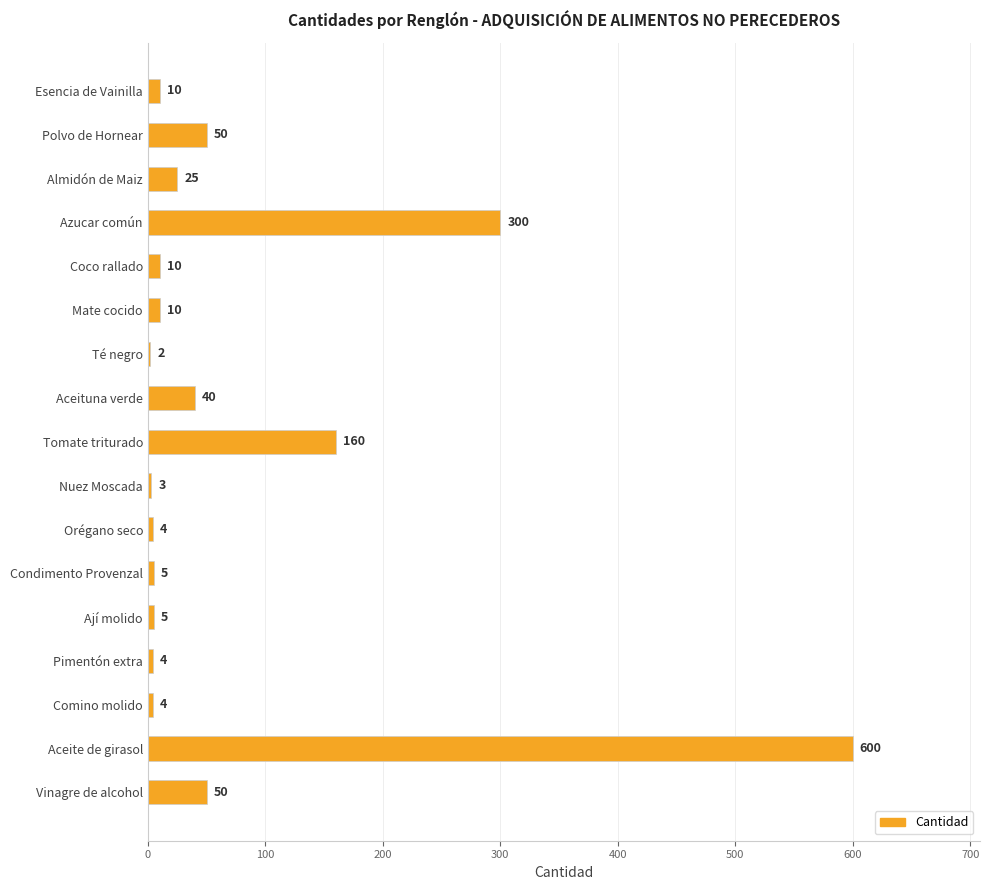

What is the sum of all values?

1282